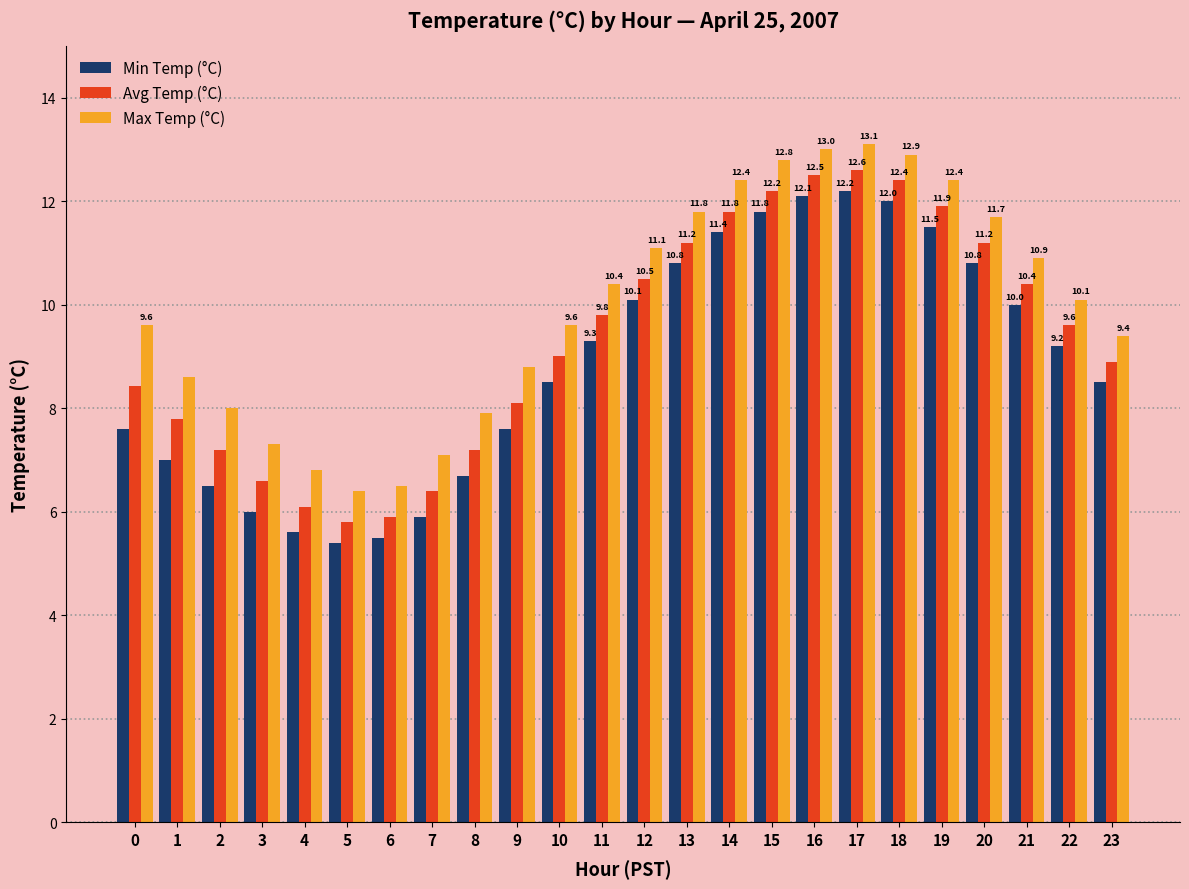

The Min Temp (°C) series shows 3.1 at 1. True or false?

False